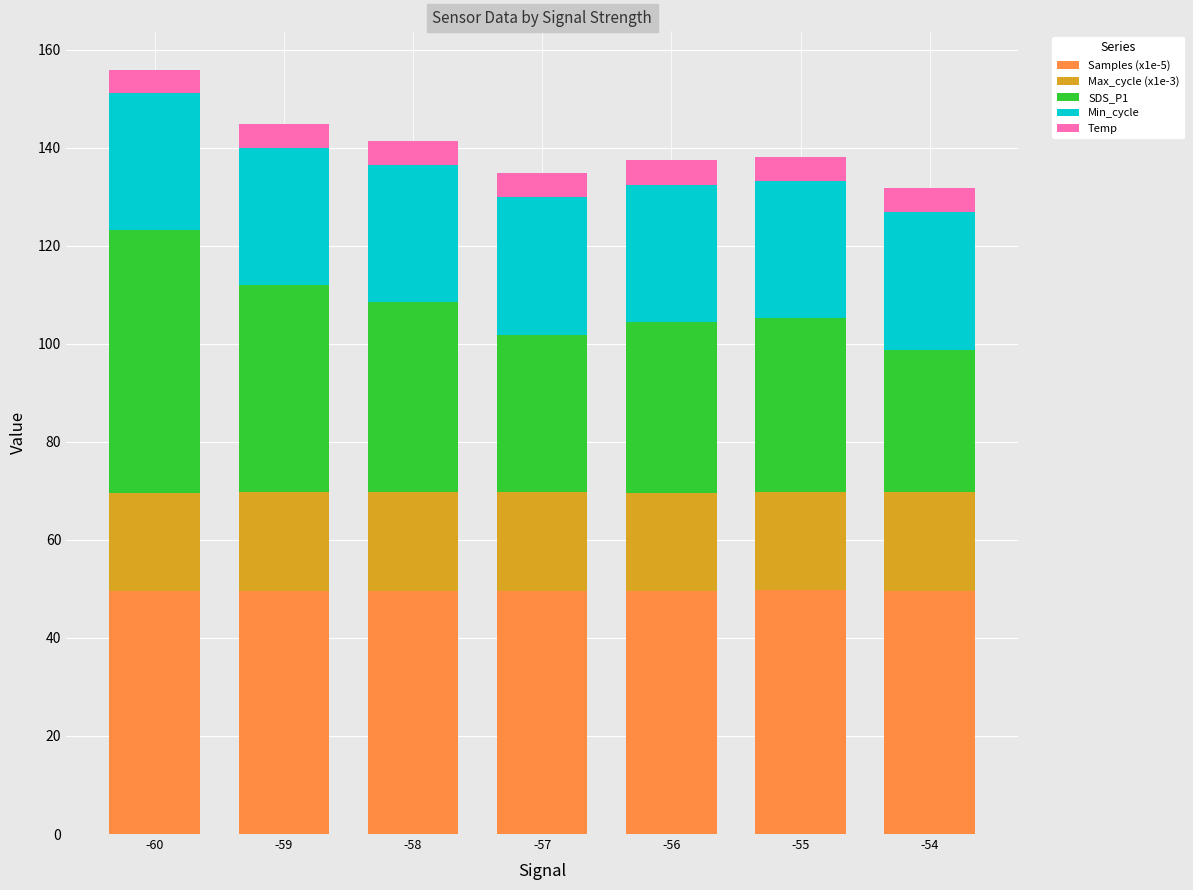

Does the chart contain any negative values?

No